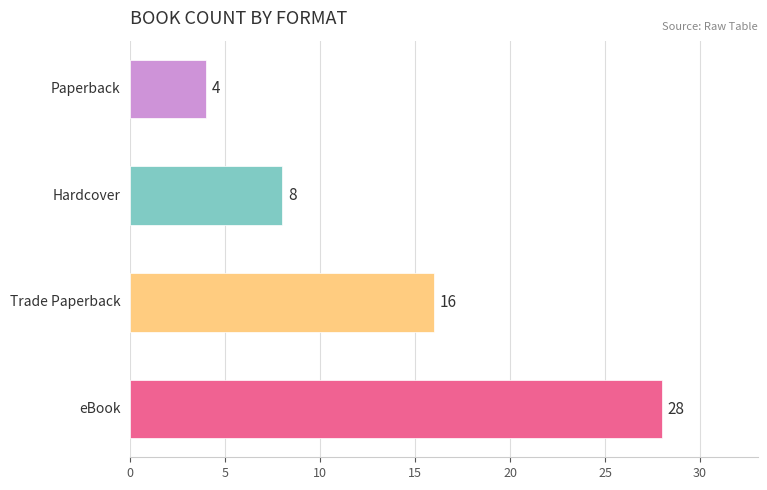

Reading bottom to top, transcribe all the data shown in this chart.

28	16	8	4